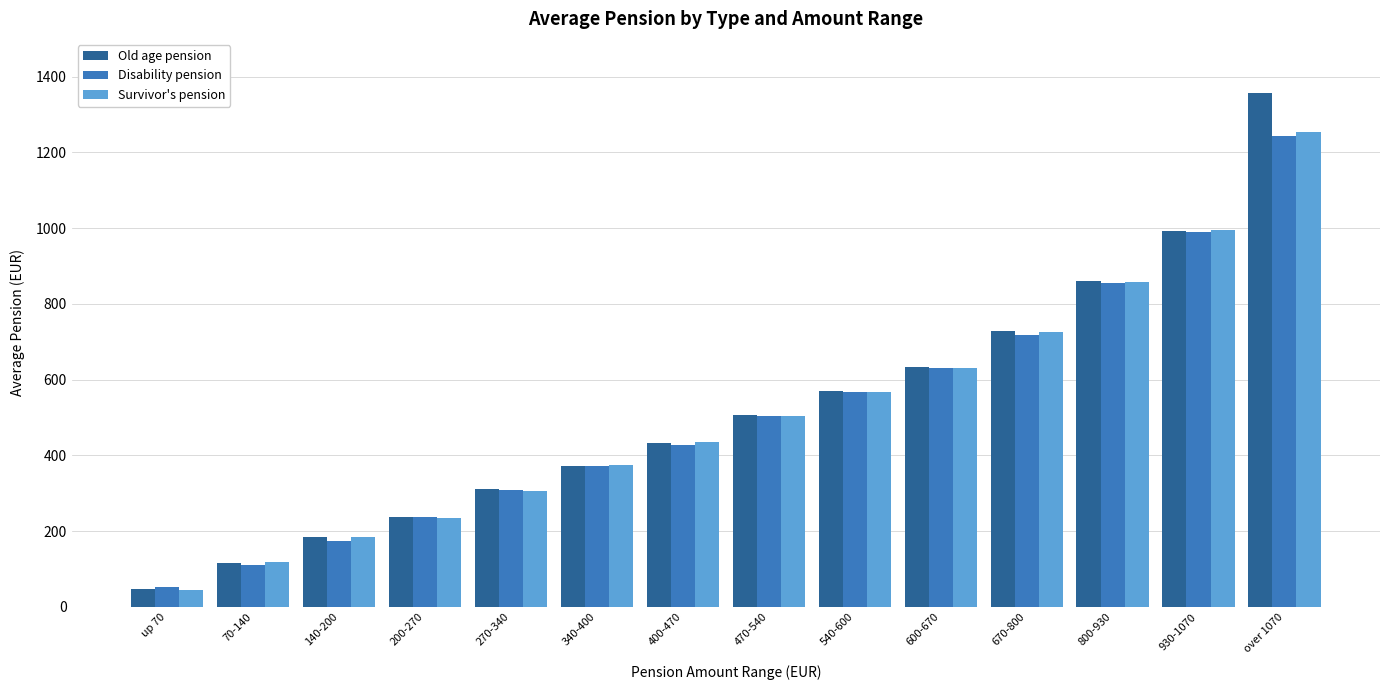

At how many categories does at least one series exceed 703?

4